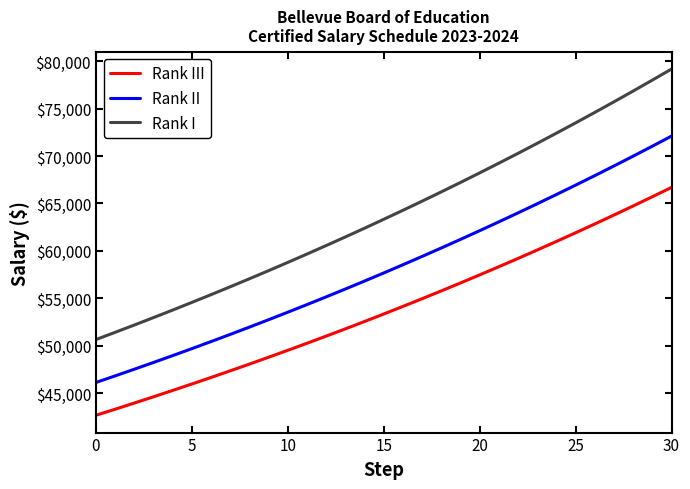

Which series has the largest range (max minus min)?

Rank I